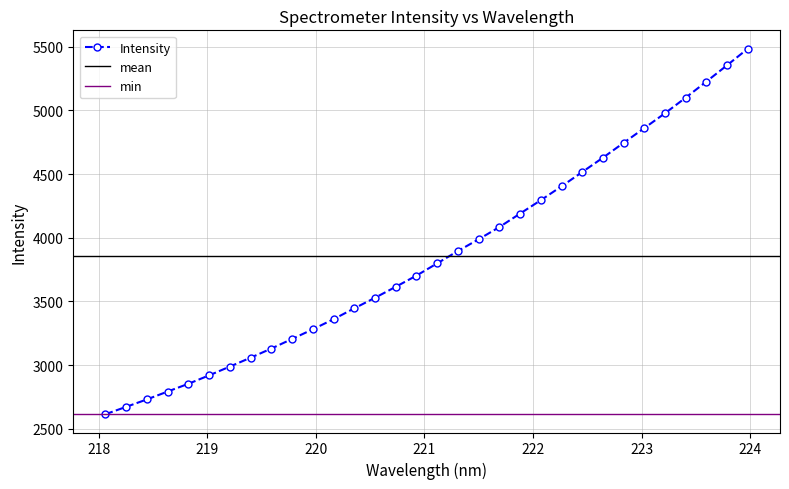

Reading left to right, what are all the values shown in this chart?

218.0596=2615.1	218.2508=2673.0	218.442=2731.4	218.6332=2793.2	218.8244=2854.2	219.0156=2920.2	219.2067=2989.3	219.3979=3058.8	219.589=3130.9	219.7801=3206.0	219.9712=3281.8	220.1623=3361.2	220.3533=3446.3	220.5444=3529.5	220.7354=3615.5	220.9264=3703.4	221.1174=3799.6	221.3083=3896.5	221.4993=3988.3	221.6902=4084.3	221.8812=4190.2	222.0721=4295.3	222.263=4404.1	222.4538=4516.3	222.6447=4628.9	222.8355=4745.7	223.0264=4861.4	223.2172=4978.2	223.408=5100.5	223.5987=5226.9	223.7895=5355.1	223.9802=5485.1